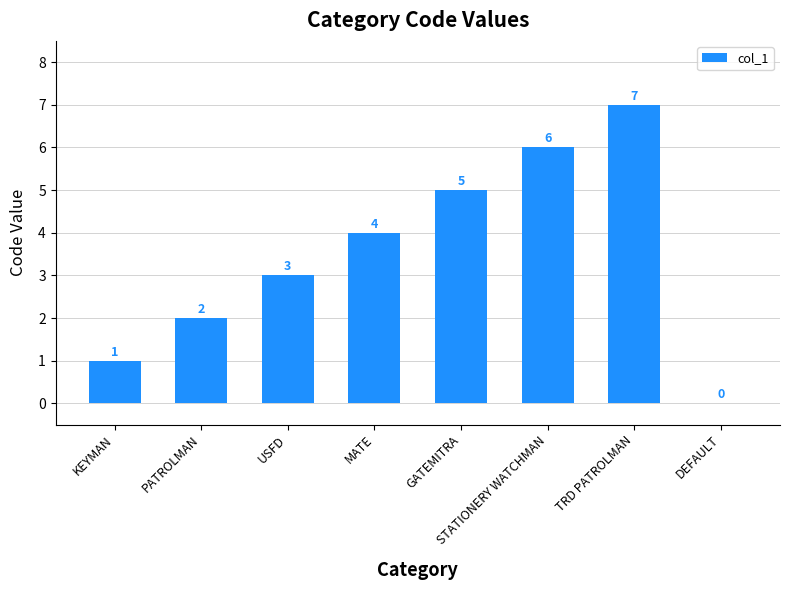

Are the bars horizontal?

No